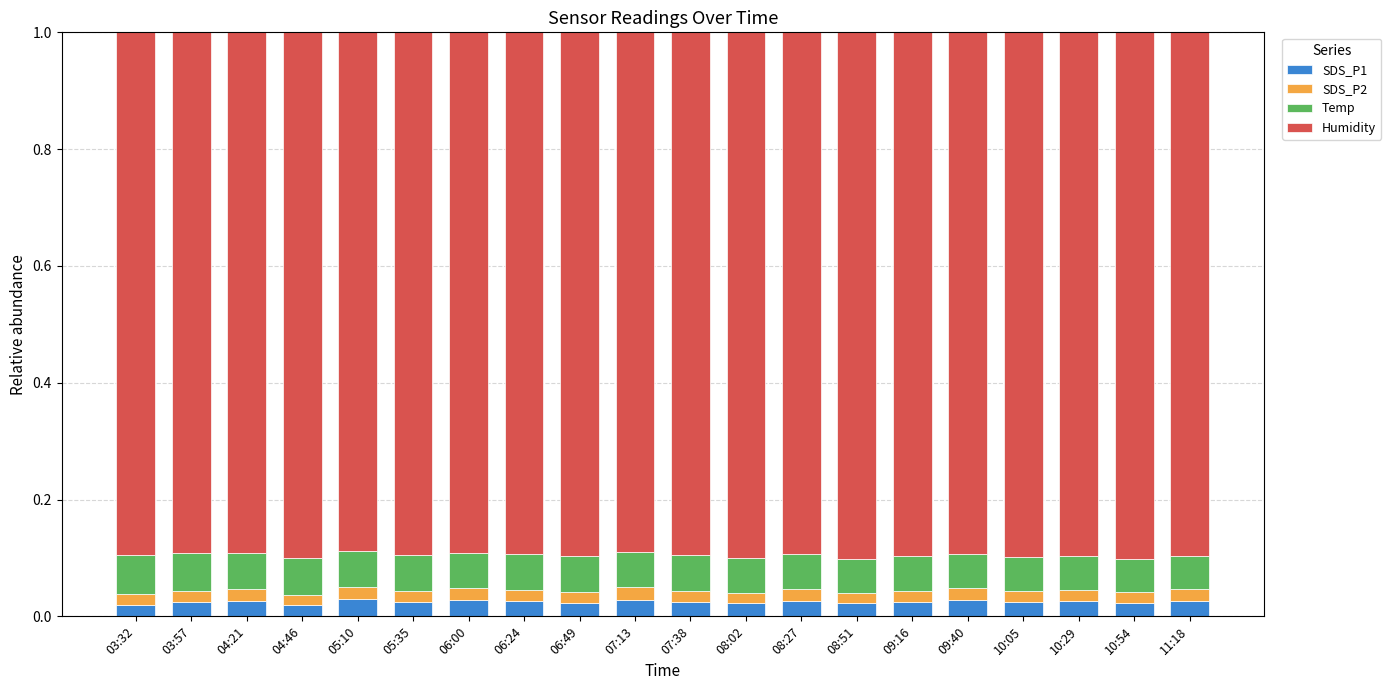

List the series in order of their peak value, highest first.

Humidity, Temp, SDS_P1, SDS_P2